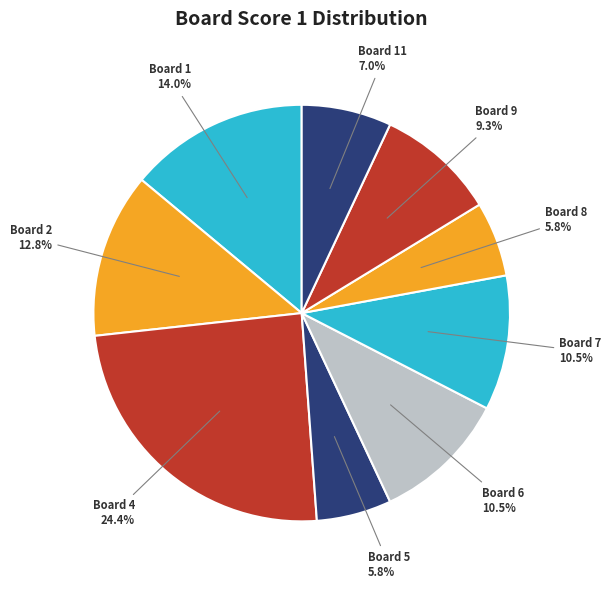

How many segments does this pie chart have?

9